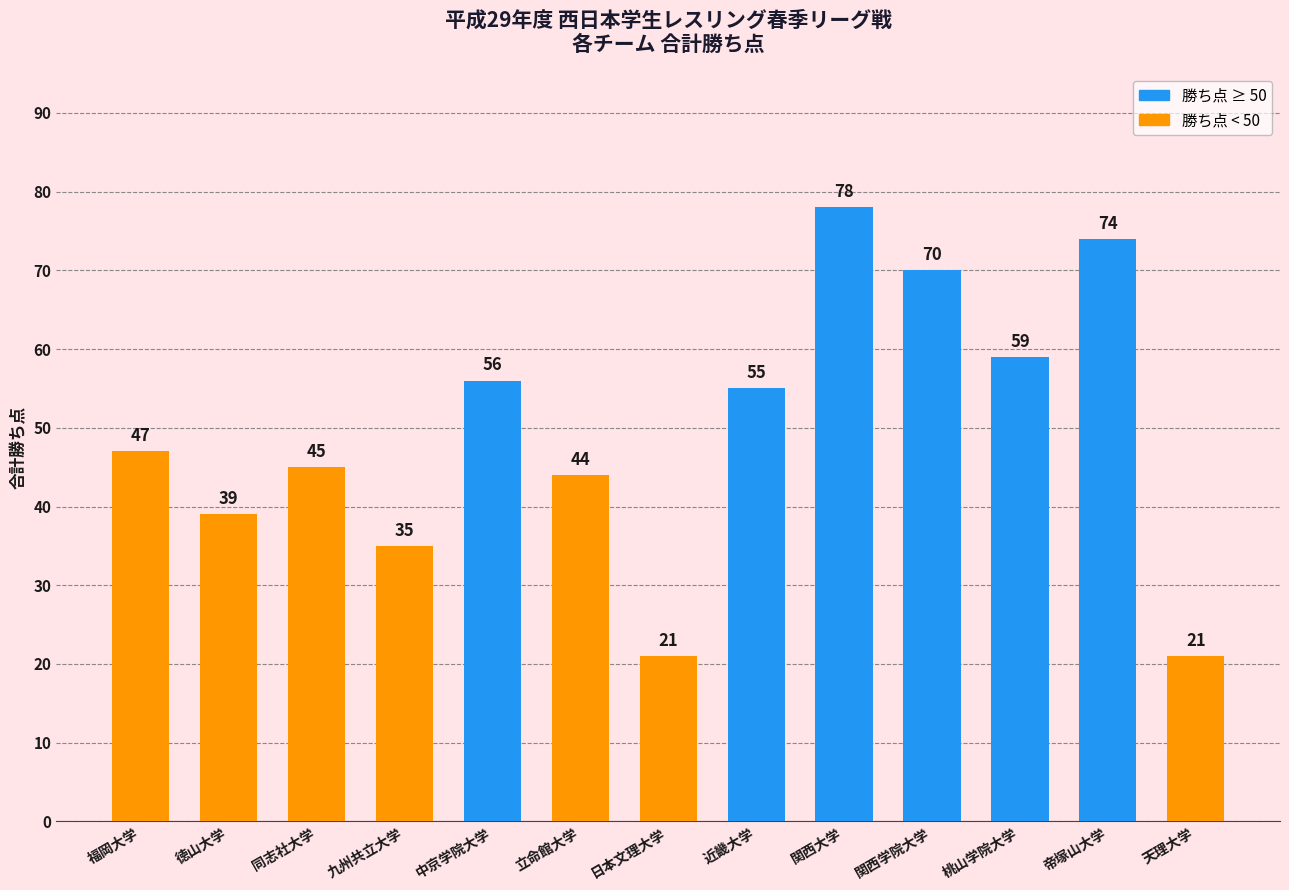

Reading left to right, transcribe all the data shown in this chart.

47	39	45	35	56	44	21	55	78	70	59	74	21